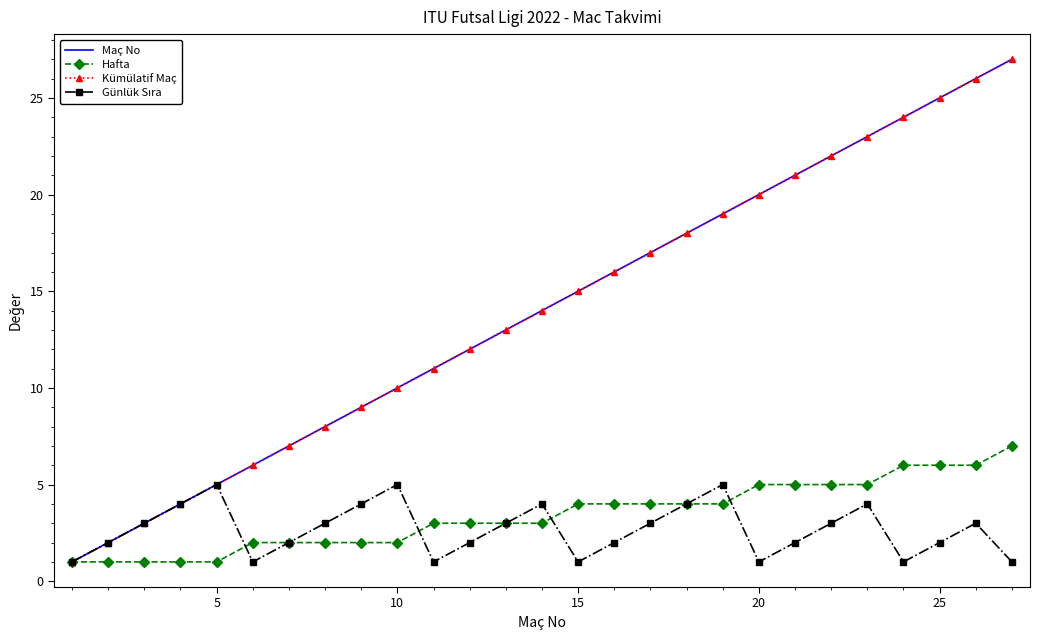

How many distinct data groups are displayed?

4